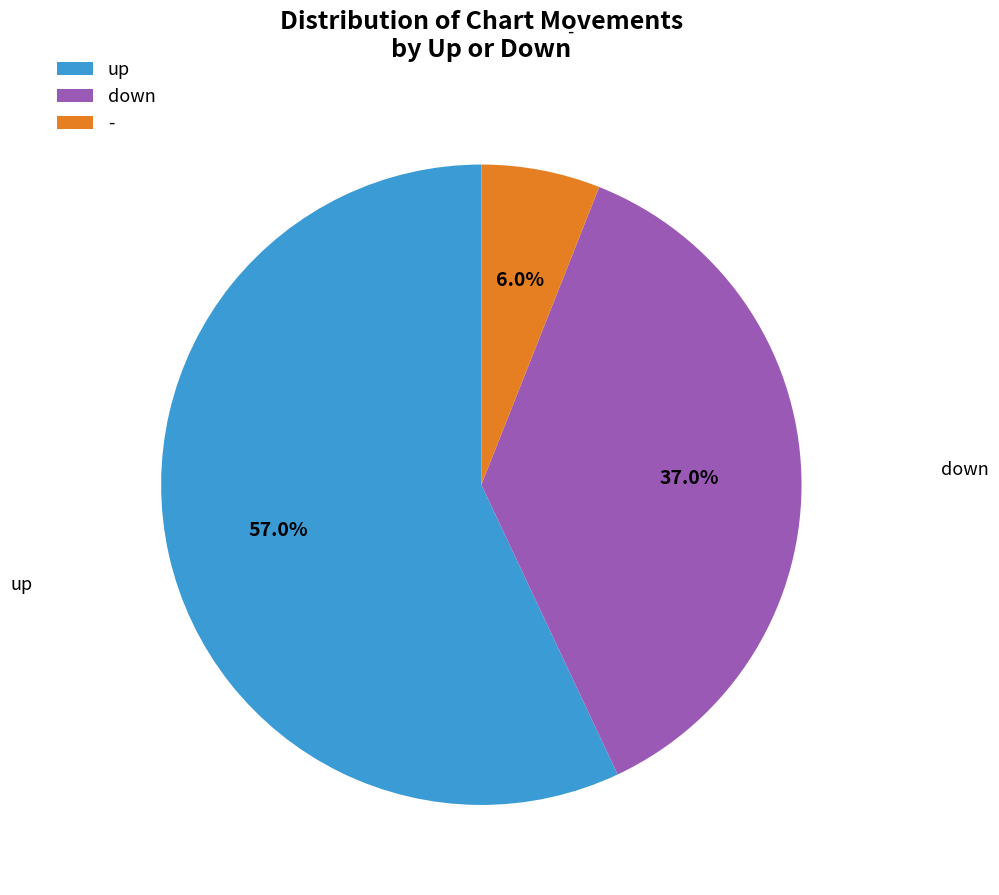

What percentage is the - slice, to the nearest percent?

6%